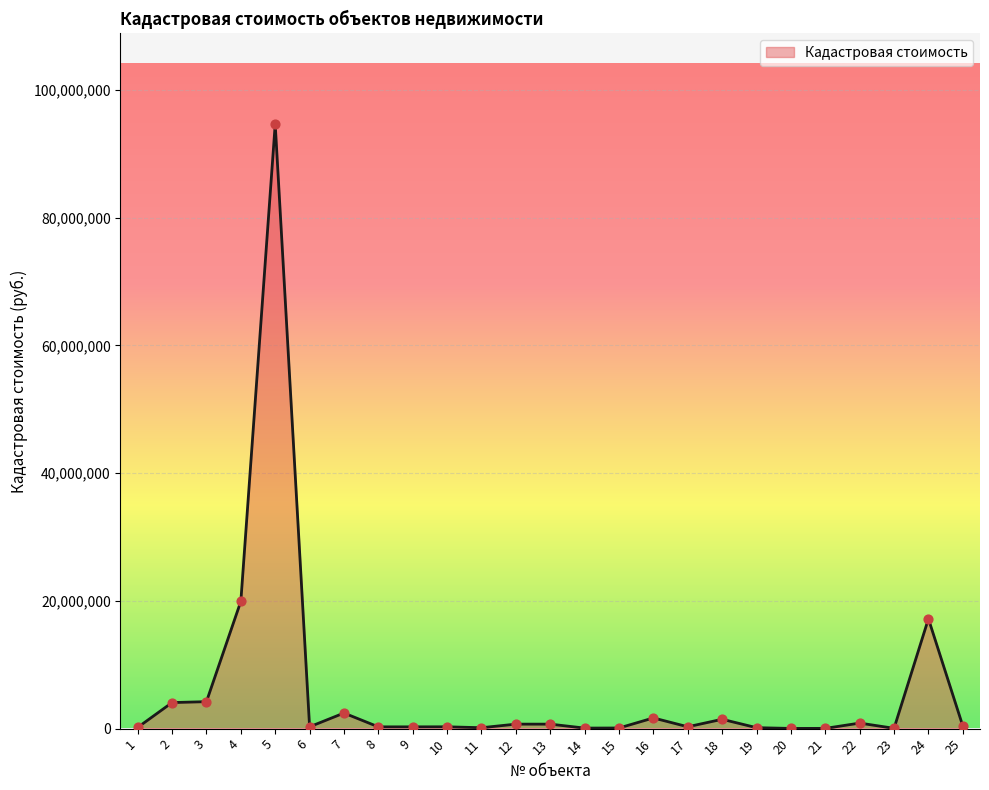

Which has a higher value, 4 or 17?

4